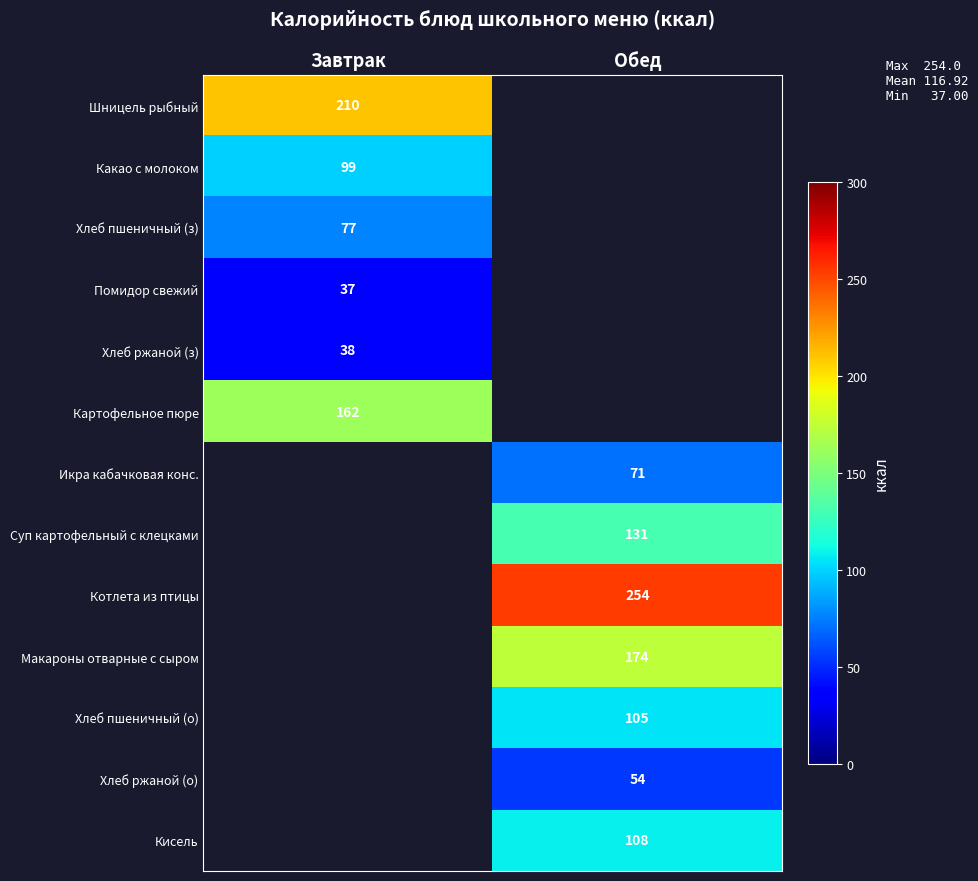

Is the value of Хлеб пшеничный (о) at Обед greater than the value of Помидор свежий at Завтрак?

Yes